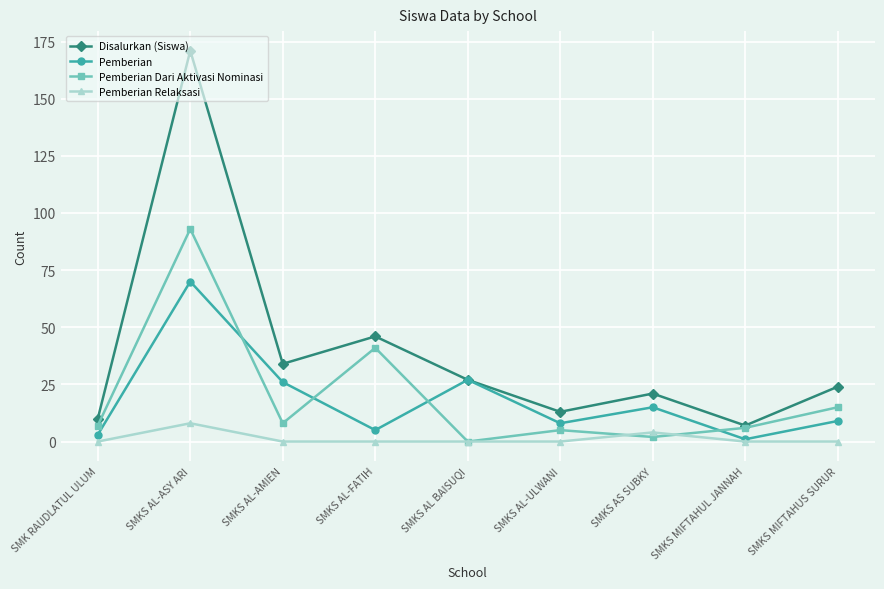

Is it true that Disalurkan (Siswa) equals 7 at SMKS AL-ULWANI?

False